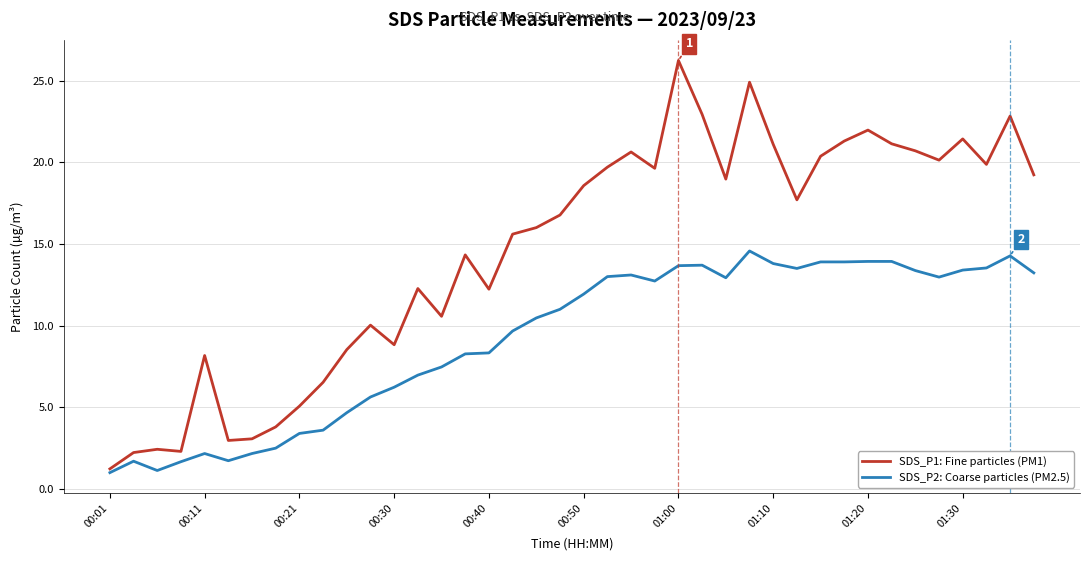

Which series has the largest range (max minus min)?

SDS_P1: Fine particles (PM1)